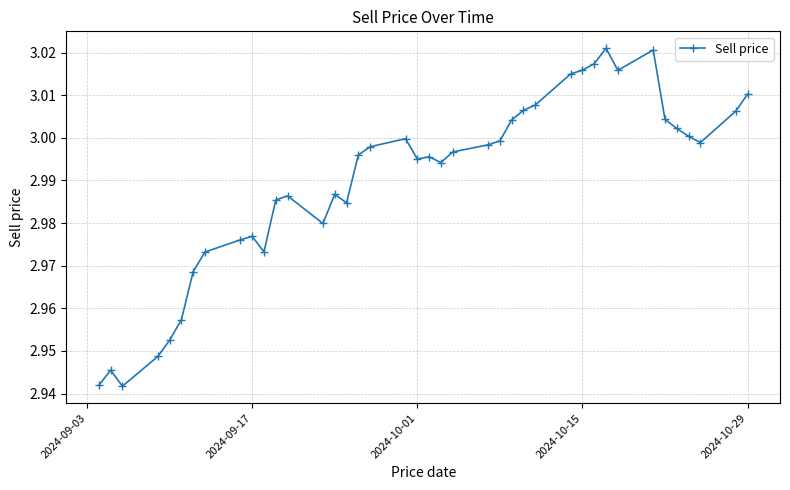

True or false: there are more than 2 points higher than both neighbors.

True